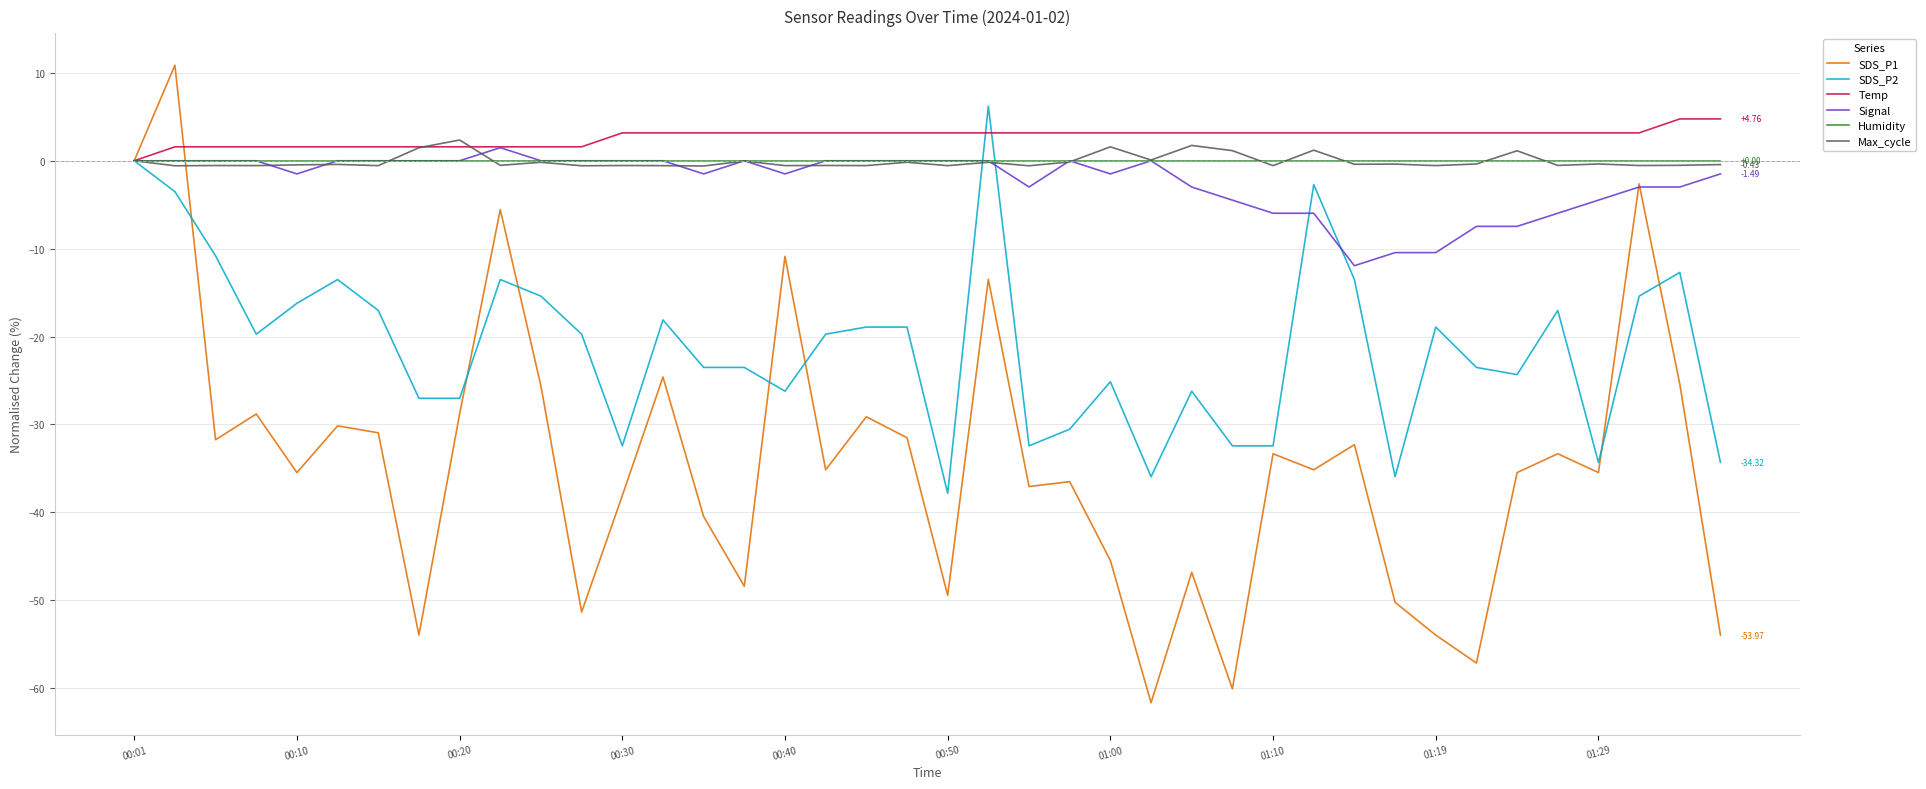

How many categories are shown in the chart?

40